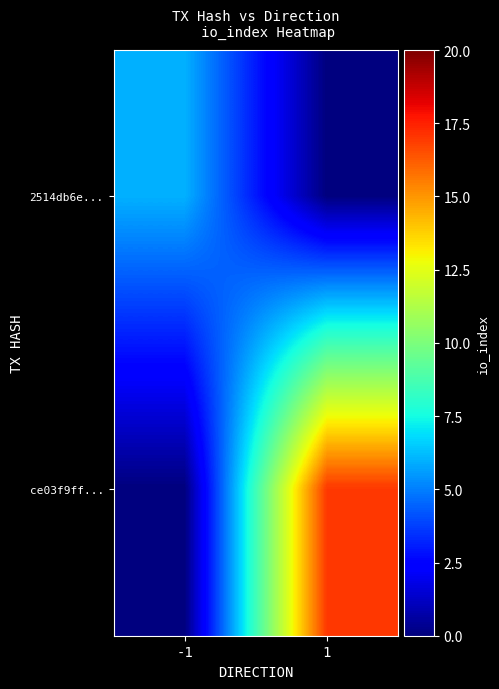

Reading right to left, extract all data points from this chart.

2514db6e...: 1=0	-1=6
ce03f9ff...: 1=17	-1=0